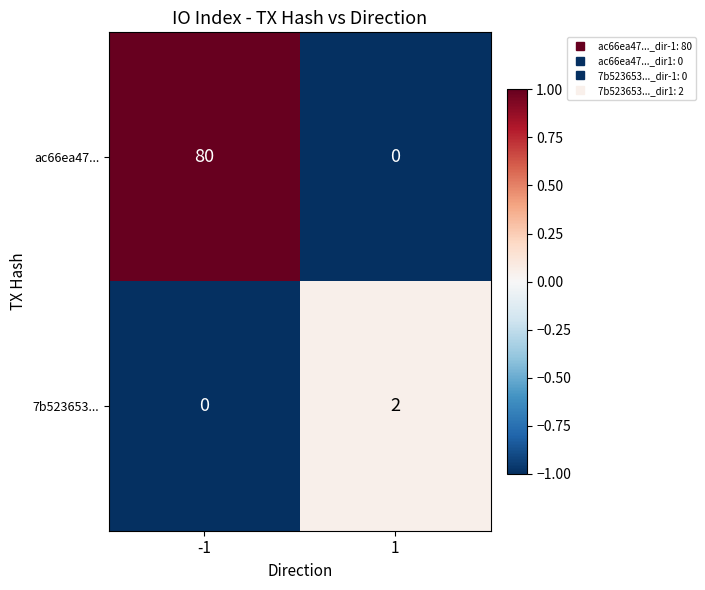

Reading left to right, what are all the values shown in this chart?

ac66ea47...: 80	0
7b523653...: 0	2